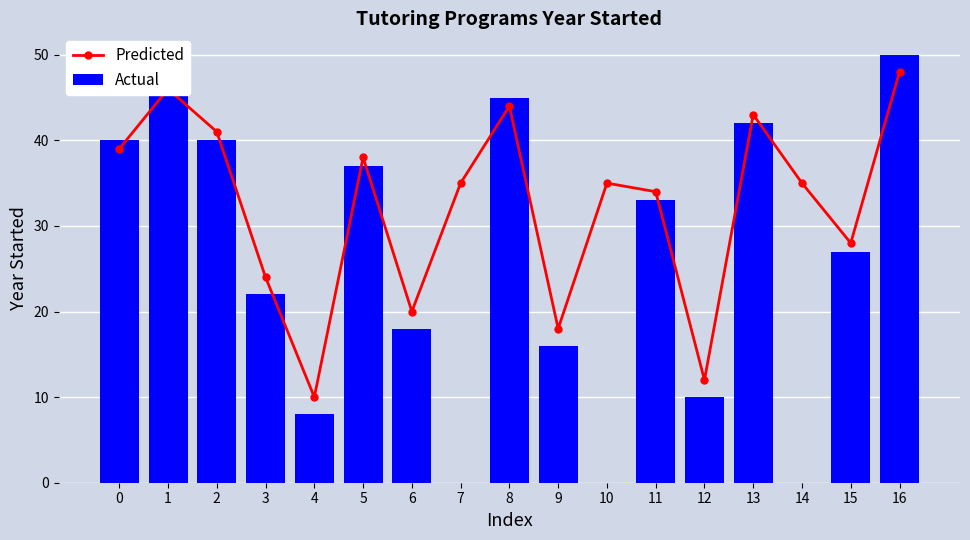

At how many categories does at least one series exceed 3?

17